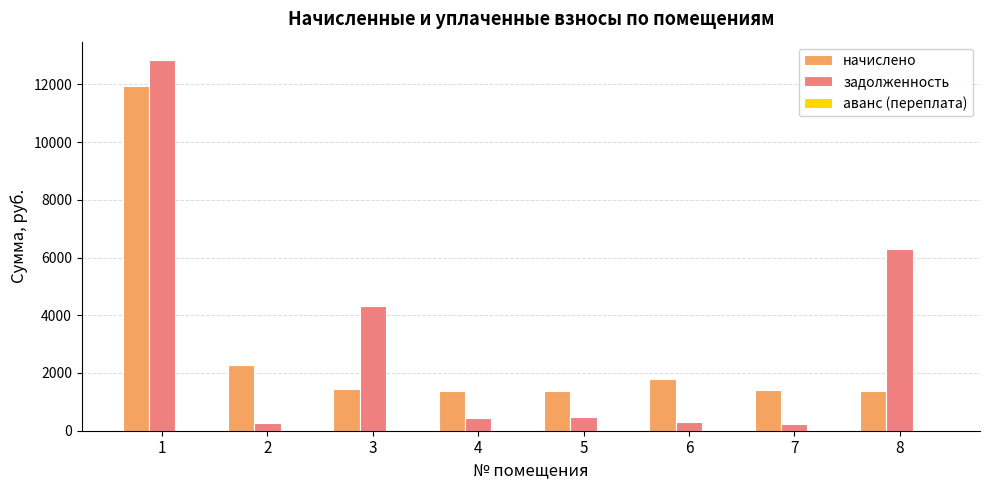

How many data points does each series have?

8